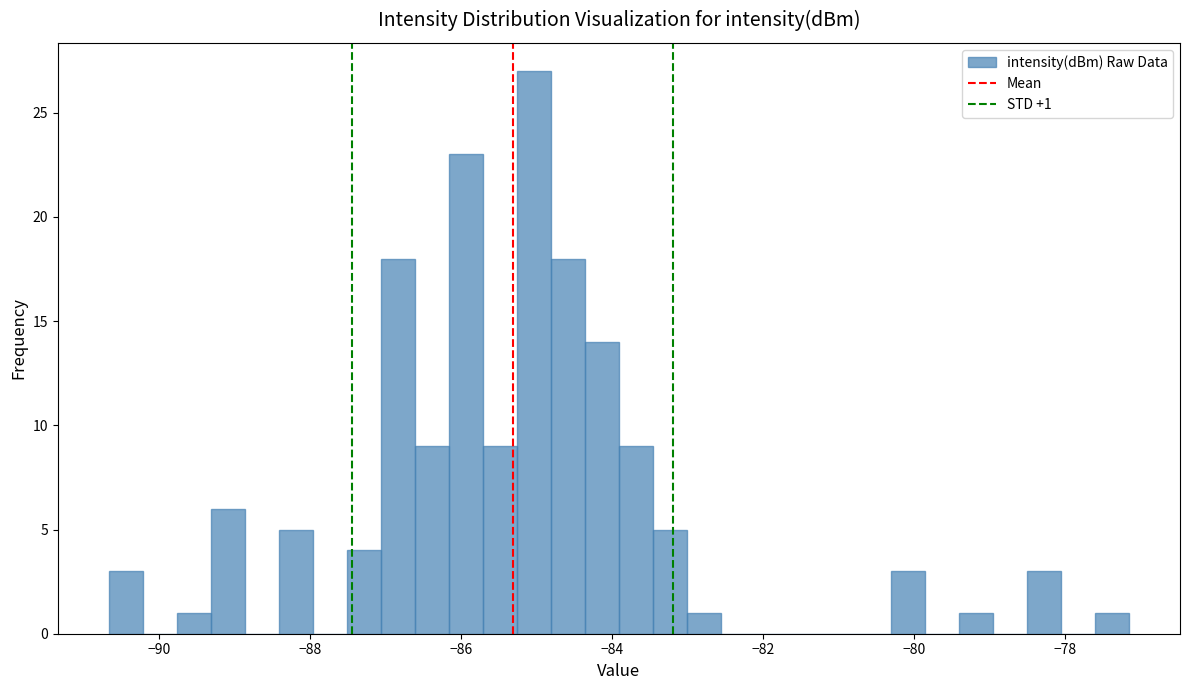

Read against the x-axis, roughly where is the centre of the tallest bar?

-85.0